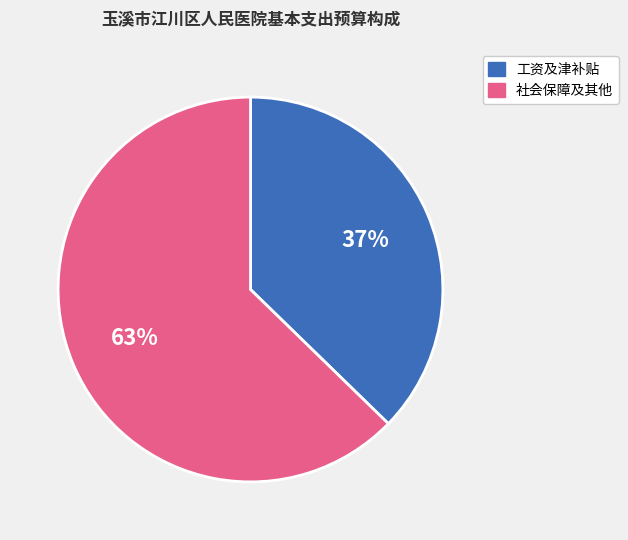

Rank the categories by value from highest to lowest.

社会保障及其他, 工资及津补贴